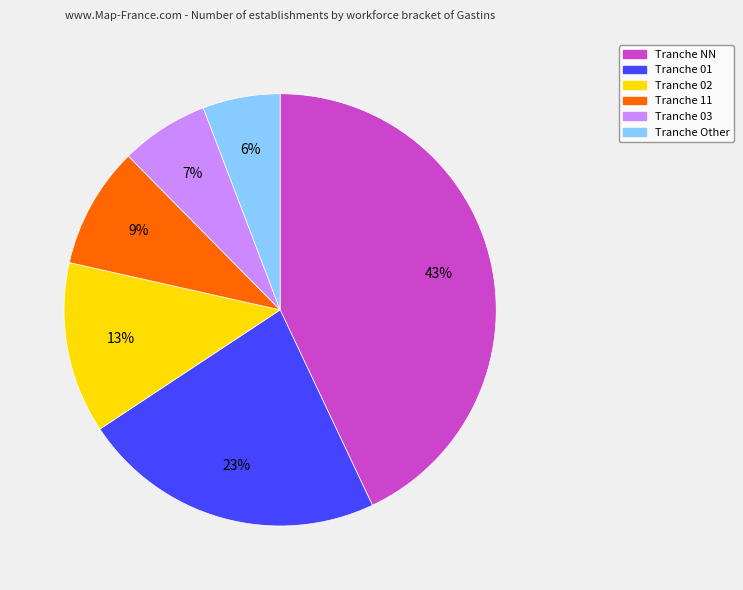

How many slices are in this pie chart?

6